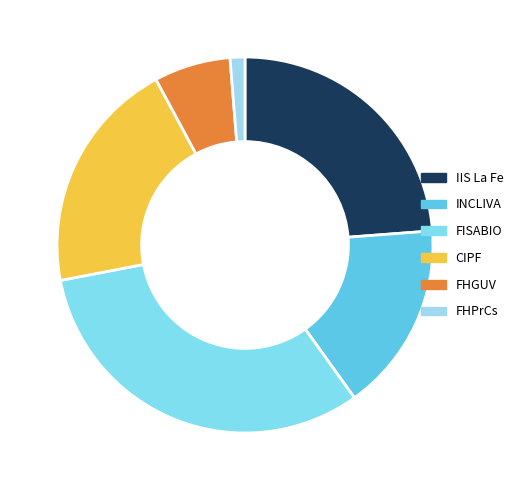

The FHGUV slice represents 7% of the pie. True or false?

True